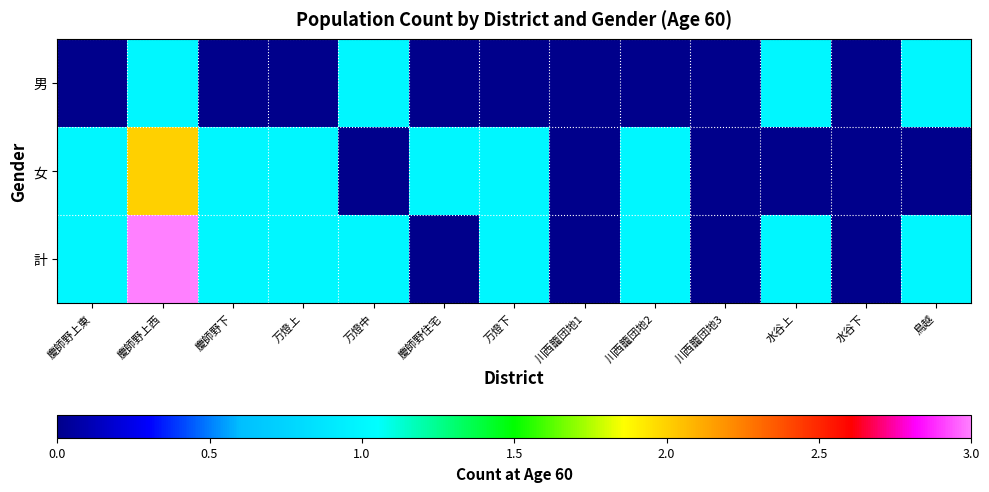

Rank the series by their average value, from lowest to highest.

男, 女, 計